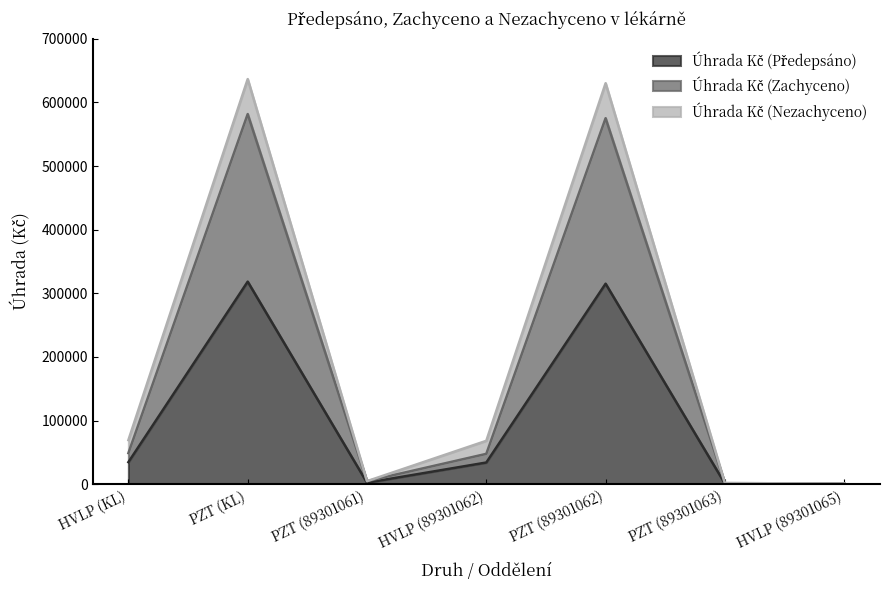

What is the difference between the highest and lowest values at PZT (KL)?

263319.7